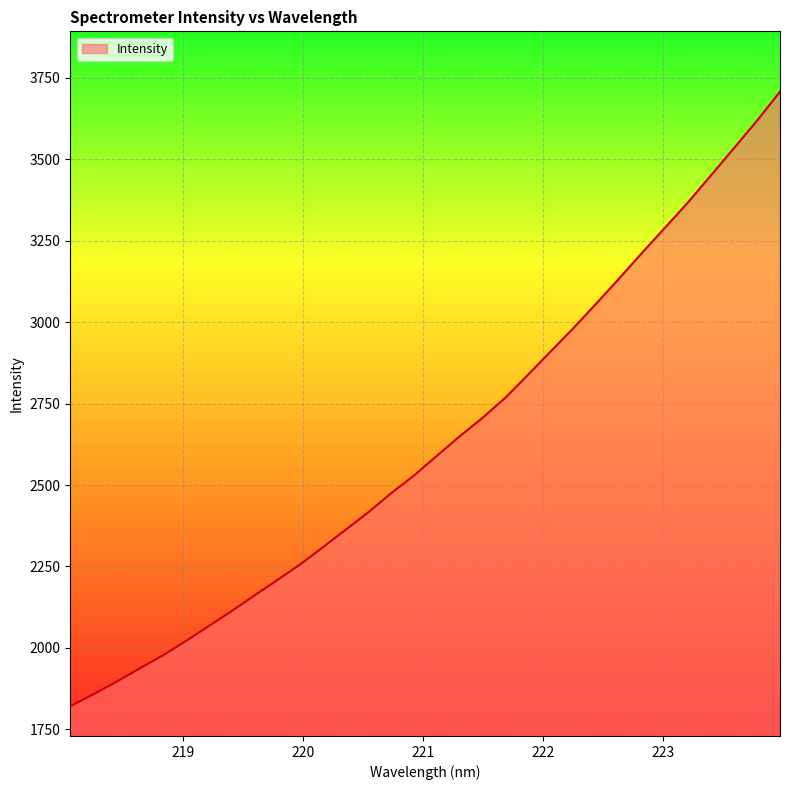

What is the sum of all values?

84227.6